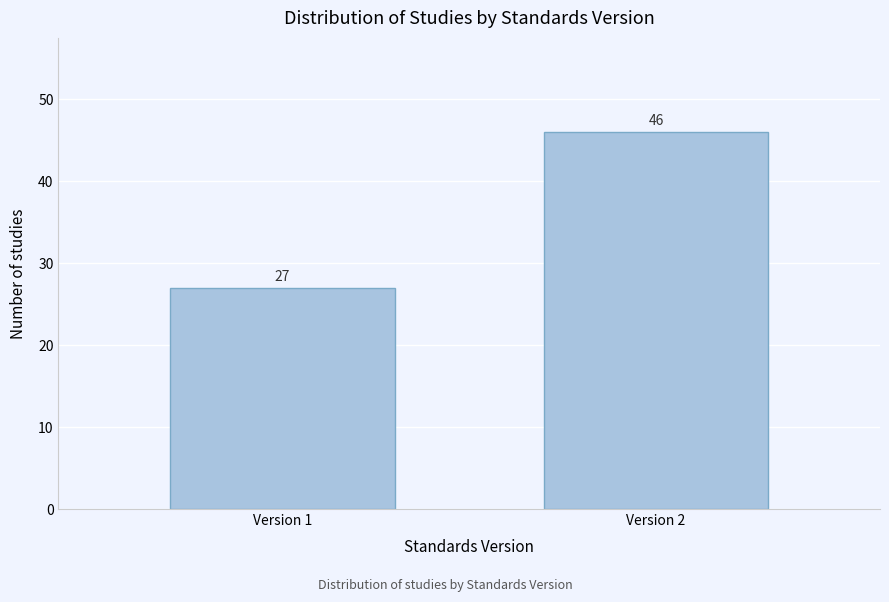

Reading left to right, extract all data points from this chart.

27	46